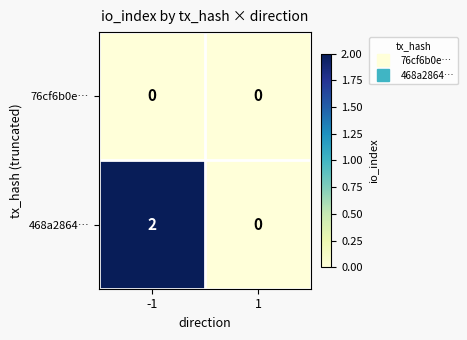

Reading left to right, transcribe all the data shown in this chart.

76cf6b0e…: -1=0	1=0
468a2864…: -1=2	1=0